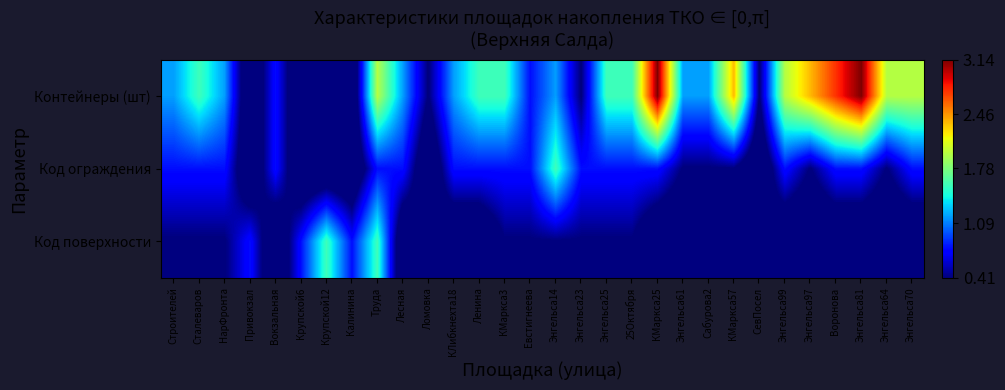

List the series in order of their overall mean, highest first.

Контейнеры (шт), Код ограждения, Код поверхности